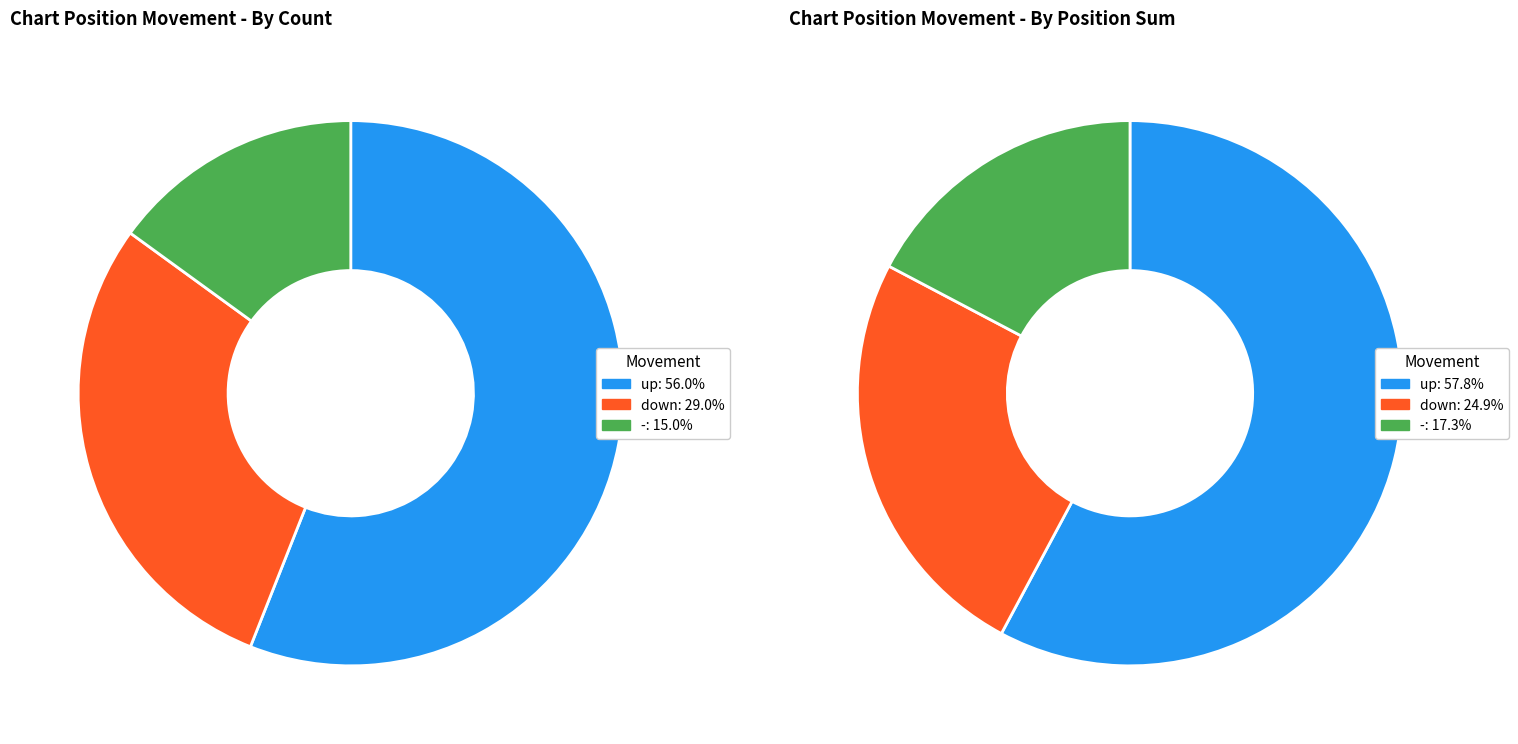

Is - the majority of the pie?

No